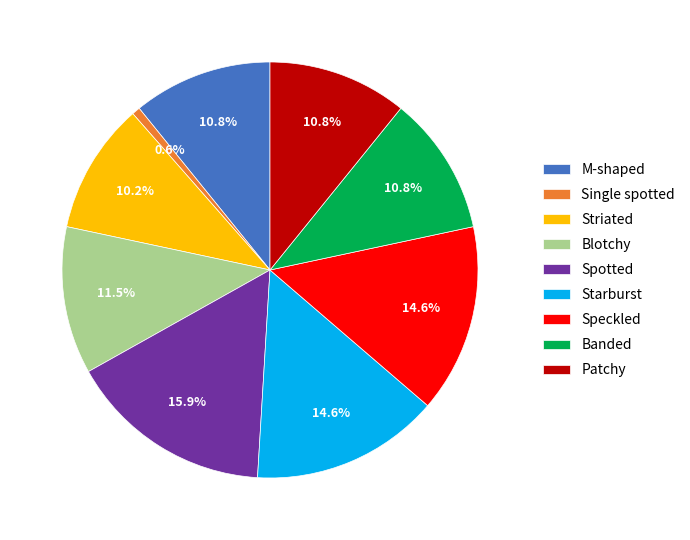

Is there any slice that represents more than half of the pie?

No